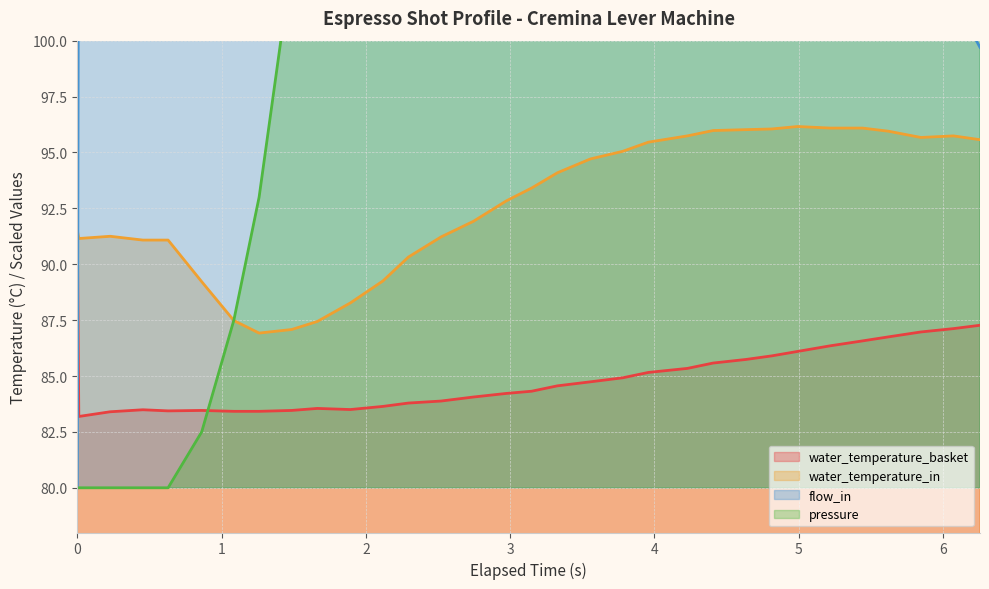

What is the highest value of the water_temperature_basket series?

91.5